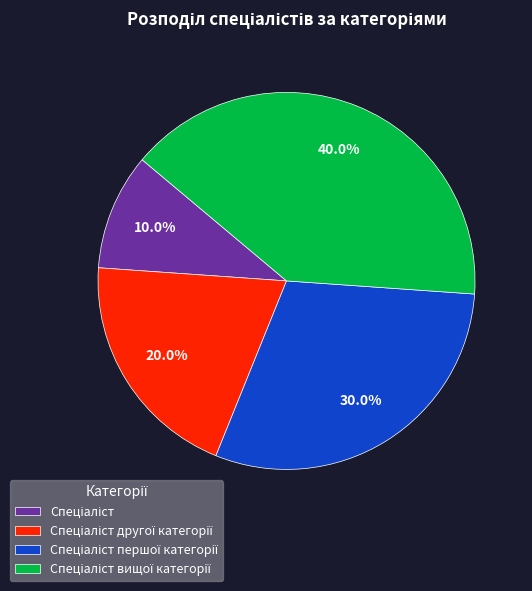

Is there any slice that represents more than half of the pie?

No